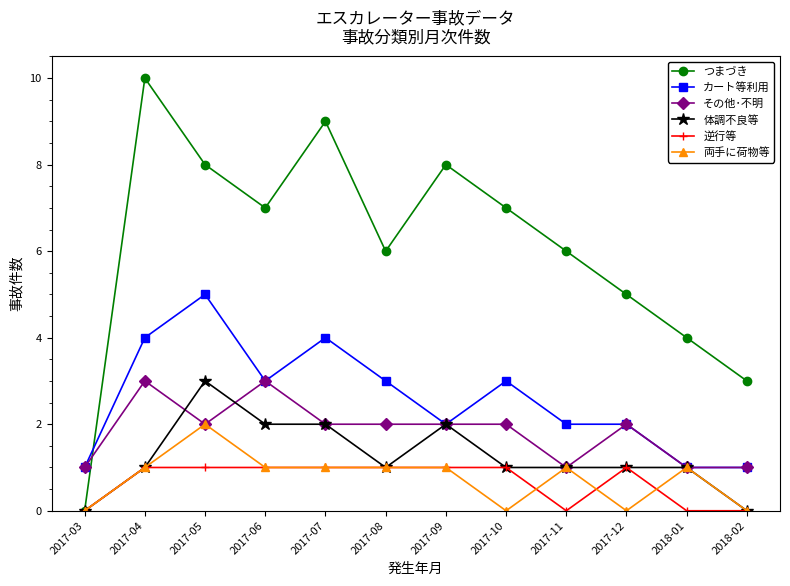

Between 2017-10 and 2018-02, which series saw the biggest shift?

つまづき